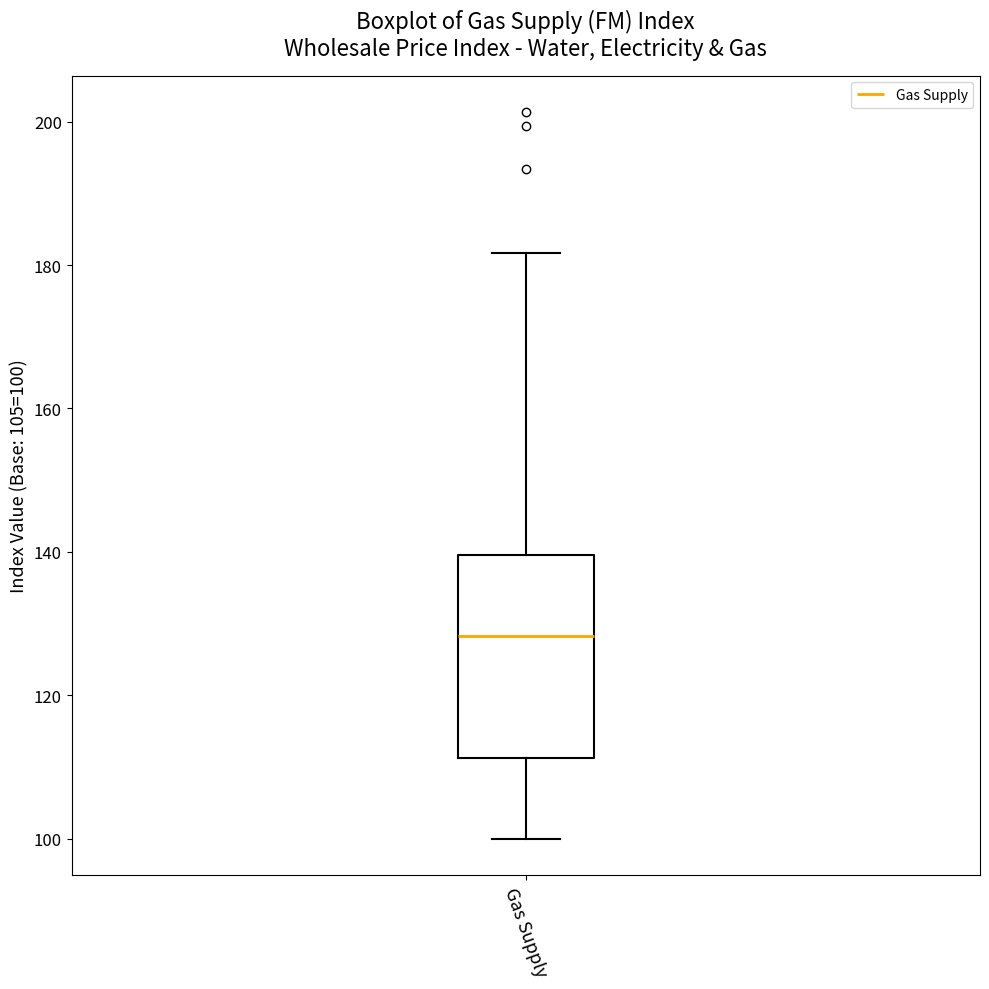

Read this box plot against the y-axis: the position of the median line, the range covered by the box, and the ends of both whiskers. The values are not printed on the chart, so give them approximately, as read against the axis.

median 128, box 112 to 140, whiskers 100 to 182